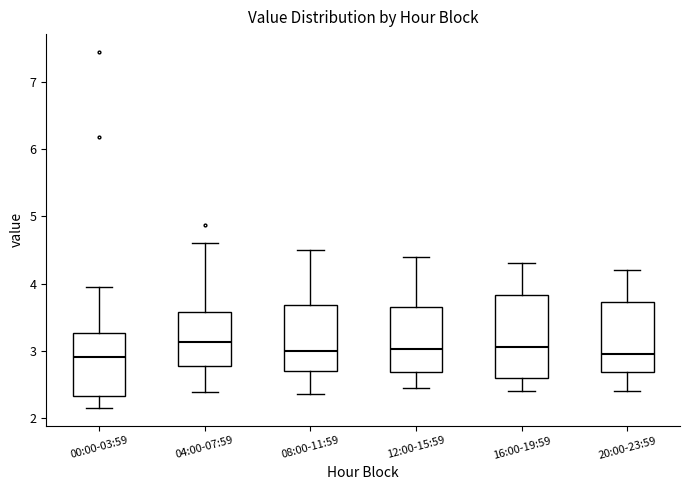

Reading left to right, transcribe this box plot: for each box, give where its median line is, the range the box spans, and where its two whiskers end, as read against the y-axis. The values are not printed on the chart, so give them approximately, as read against the axis.

00:00-03:59: median 2.9, box 2.3 to 3.3, whiskers 2.2 to 4.0
04:00-07:59: median 3.1, box 2.8 to 3.6, whiskers 2.4 to 4.6
08:00-11:59: median 3.0, box 2.7 to 3.7, whiskers 2.4 to 4.5
12:00-15:59: median 3.0, box 2.7 to 3.7, whiskers 2.5 to 4.4
16:00-19:59: median 3.1, box 2.6 to 3.8, whiskers 2.4 to 4.3
20:00-23:59: median 3.0, box 2.7 to 3.7, whiskers 2.4 to 4.2